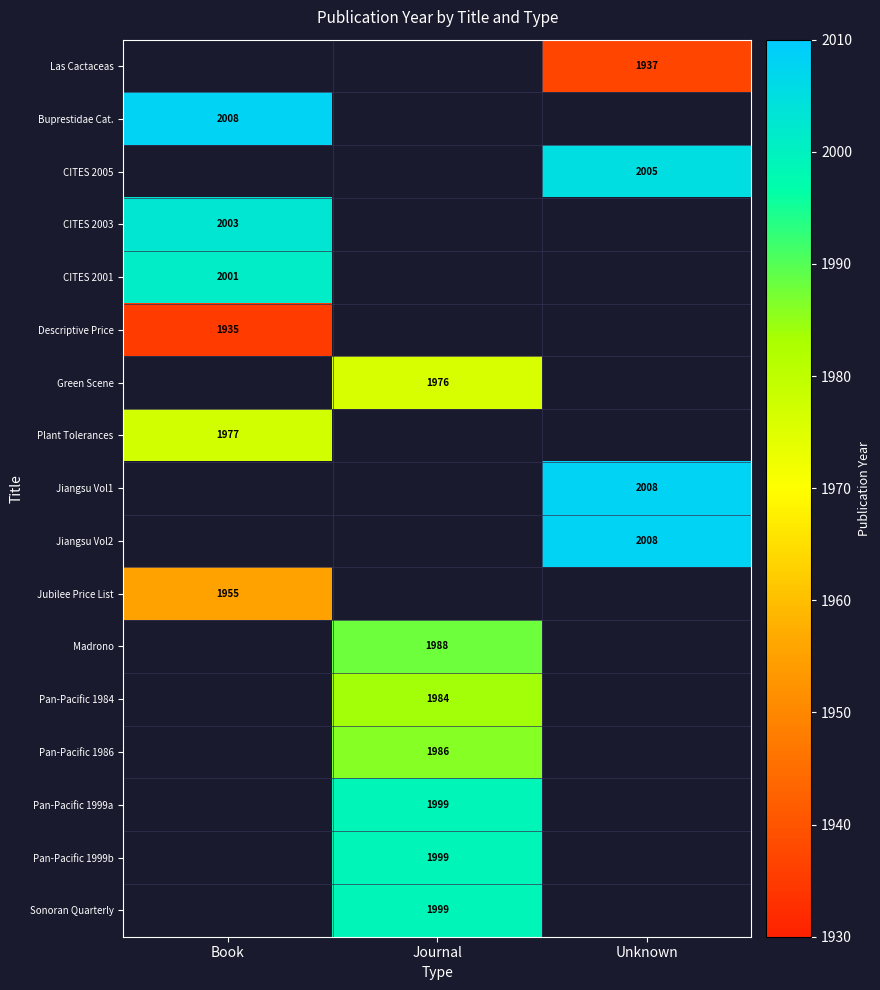

Is it true that Pan-Pacific 1984 equals 1984 at Journal?

True